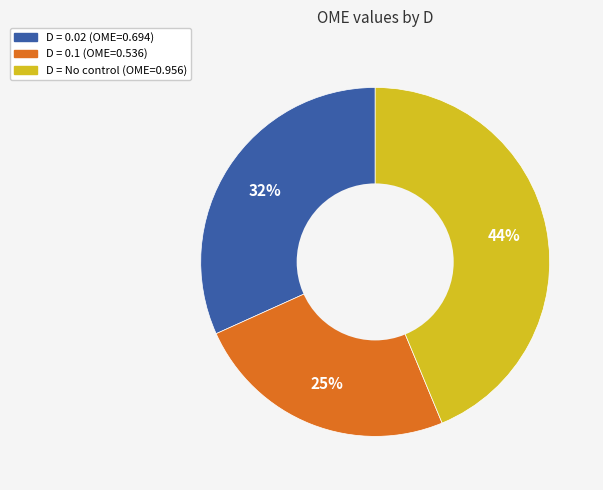

Is there any slice that represents more than half of the pie?

No